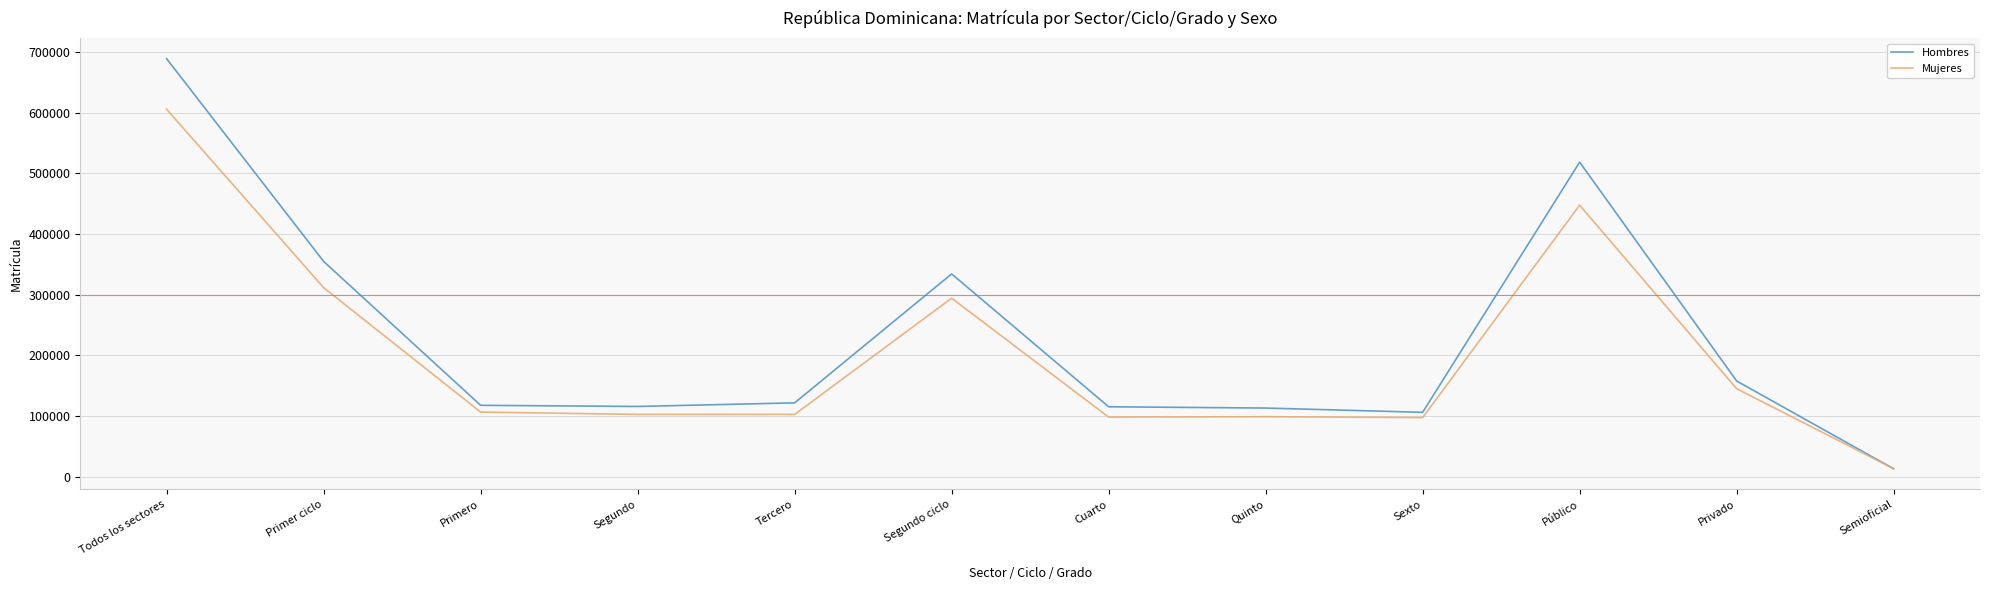

What position from the left is Primero?

3